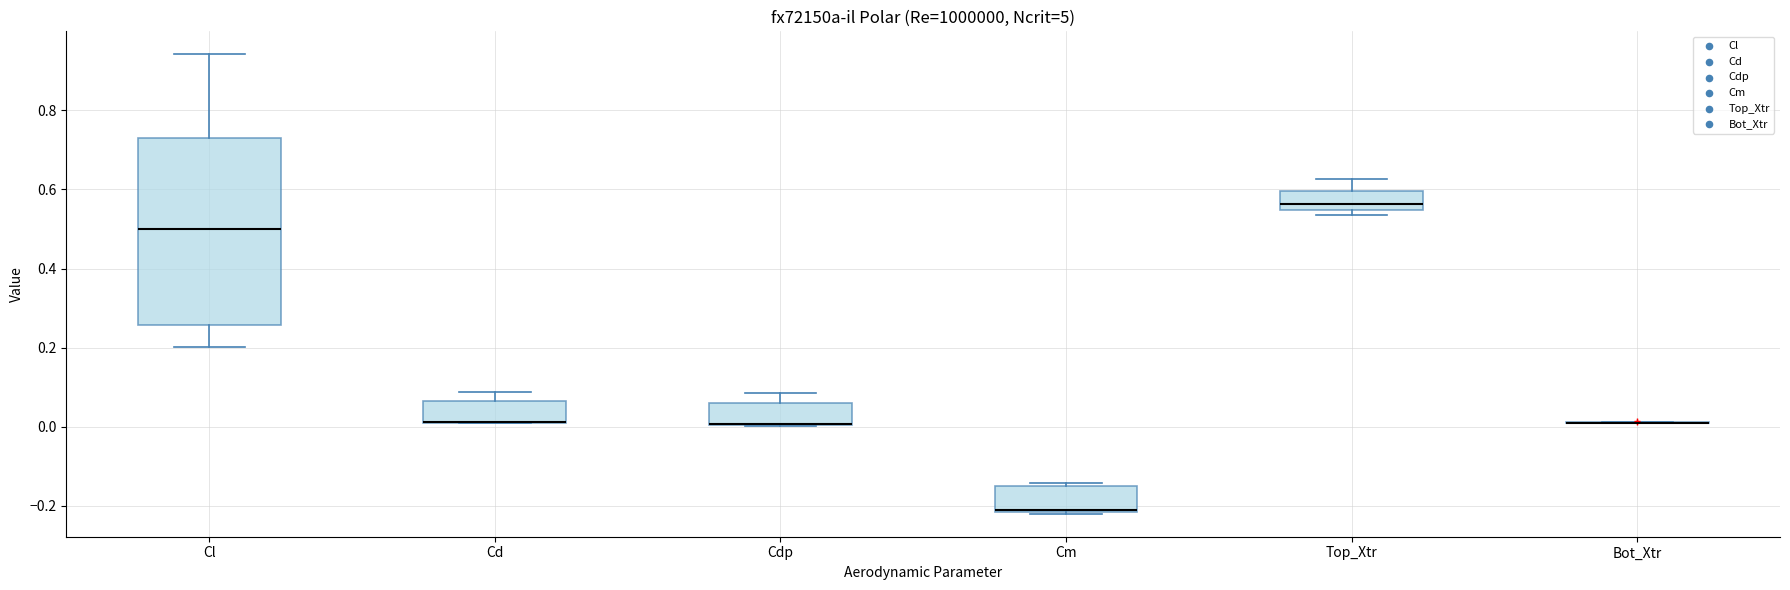

Reading left to right, read every box against the y-axis: the position of its median line, the range the box covers, and the ends of its whiskers. The values are not printed on the chart, so give them approximately, as read against the axis.

Cl: median 0.50, box 0.26 to 0.72, whiskers 0.20 to 0.94
Cd: median 0.02 (drawn on the box's lower edge), box 0.02 to 0.06, whiskers 0.00 to 0.08
Cdp: median 0.00 (drawn on the box's lower edge), box 0.00 to 0.06, whiskers 0.00 to 0.08
Cm: median -0.22 (drawn on the box's lower edge), box -0.22 to -0.16, whiskers -0.22 to -0.14
Top_Xtr: median 0.56, box 0.54 to 0.60, whiskers 0.54 (just below the box's lower edge) to 0.62
Bot_Xtr: box collapsed to a line at 0.02, whiskers 0.00 to 0.02